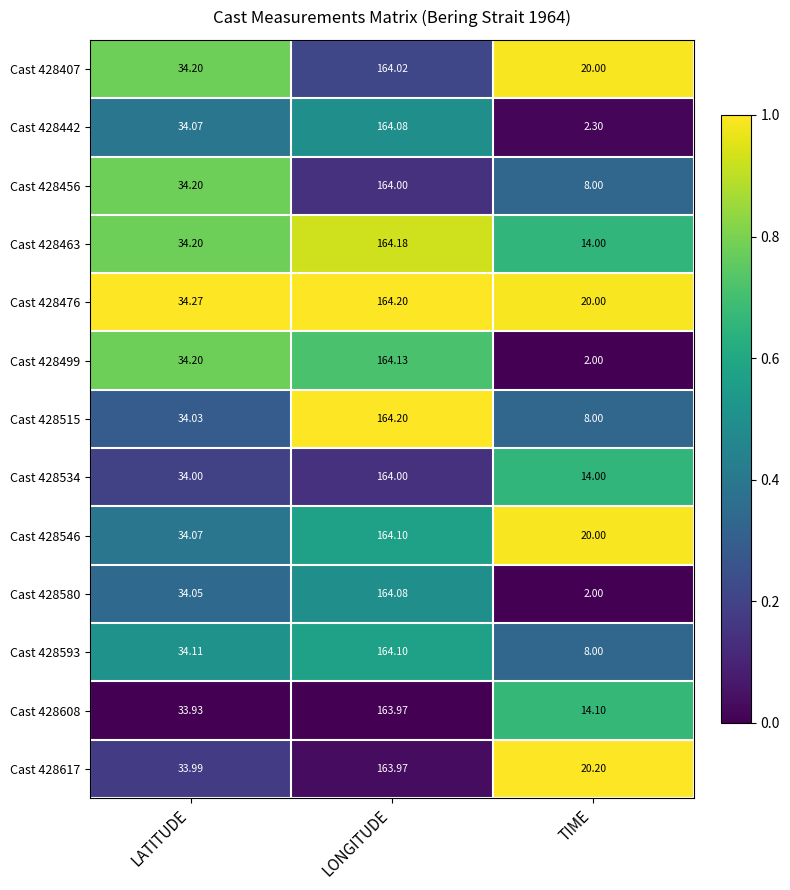

At which label does Cast 428407 first exceed 34?

LATITUDE